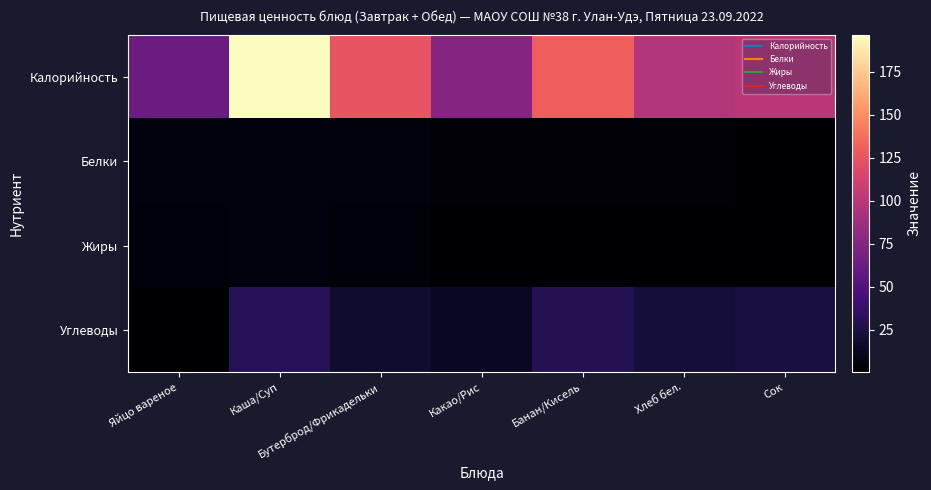

Which has a higher value, Банан/Кисель or Бутерброд/Фрикадельки?

Банан/Кисель